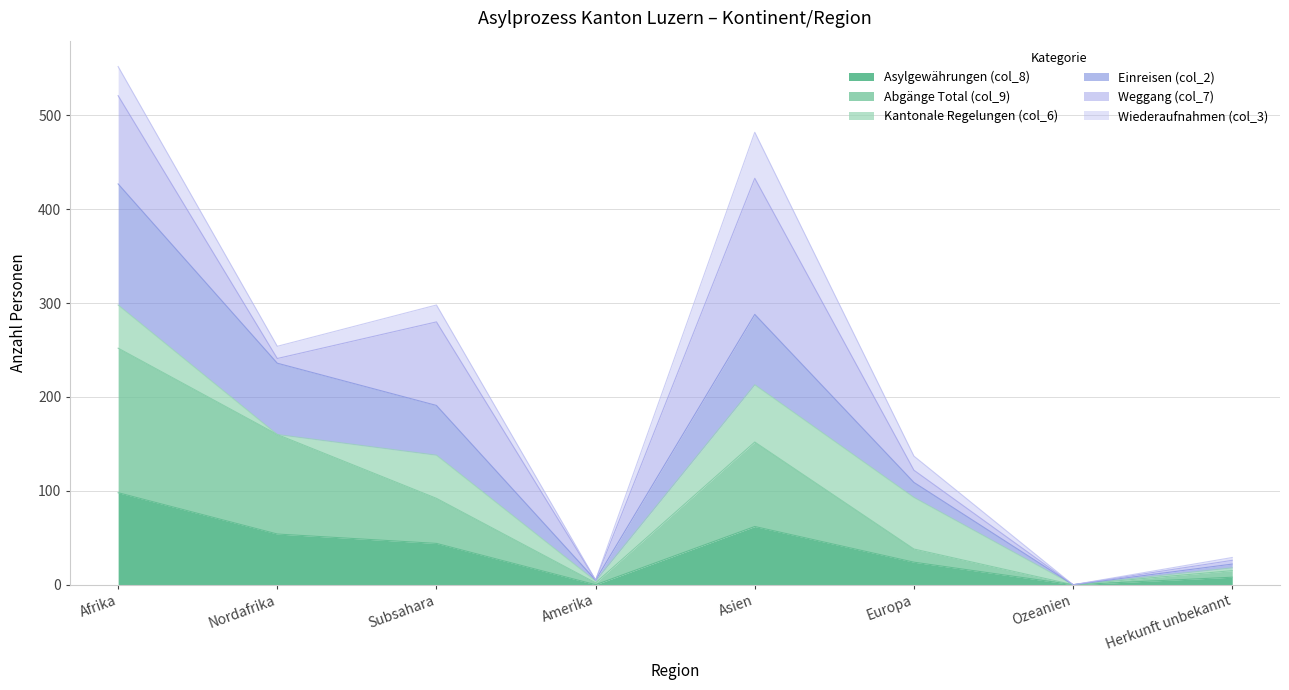

True or false: Einreisen (col_2) has a value of 0 at Ozeanien.

True